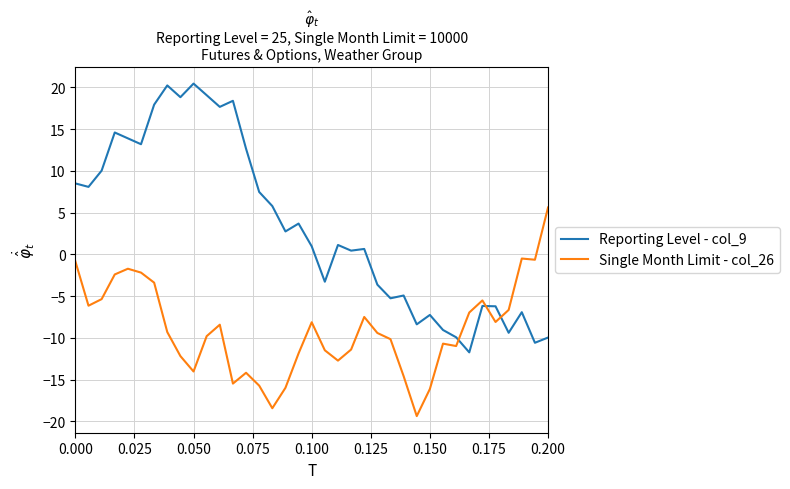

List the series in order of their peak value, highest first.

Reporting Level - col_9, Single Month Limit - col_26